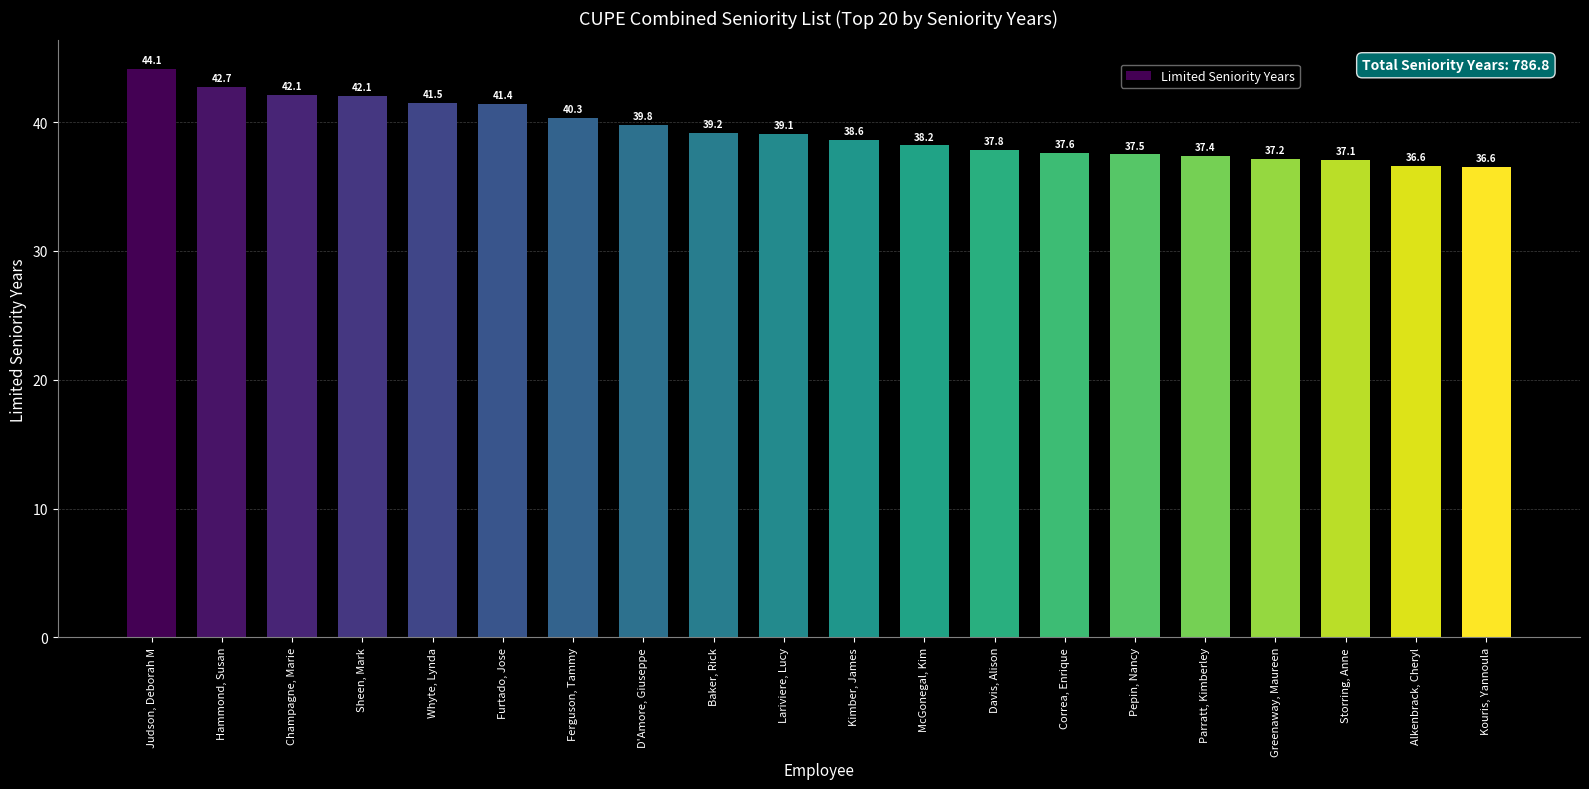

What position from the right is Storring, Anne?

3